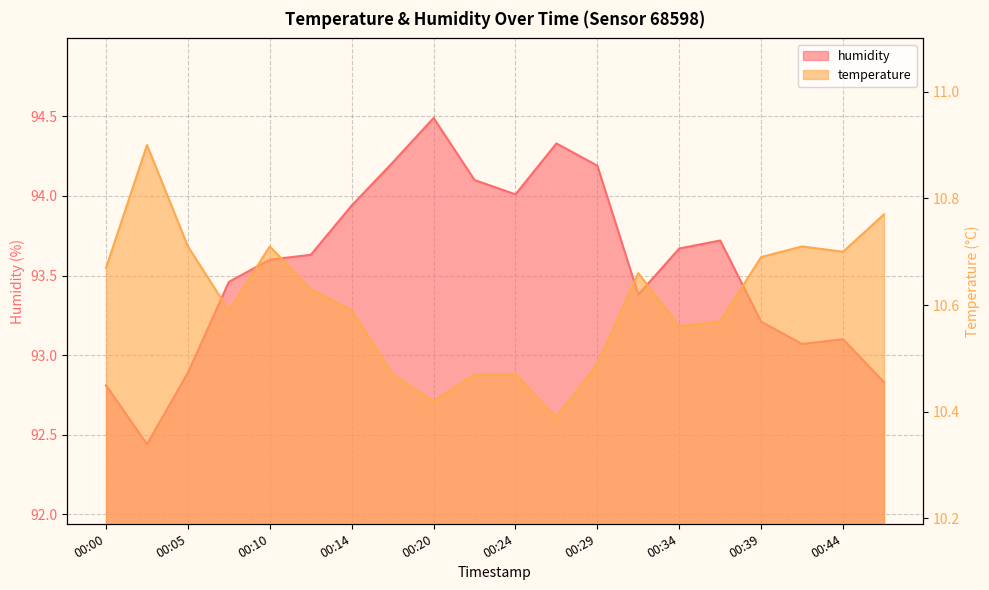

The temperature series shows 10.7 at 00:41. True or false?

True